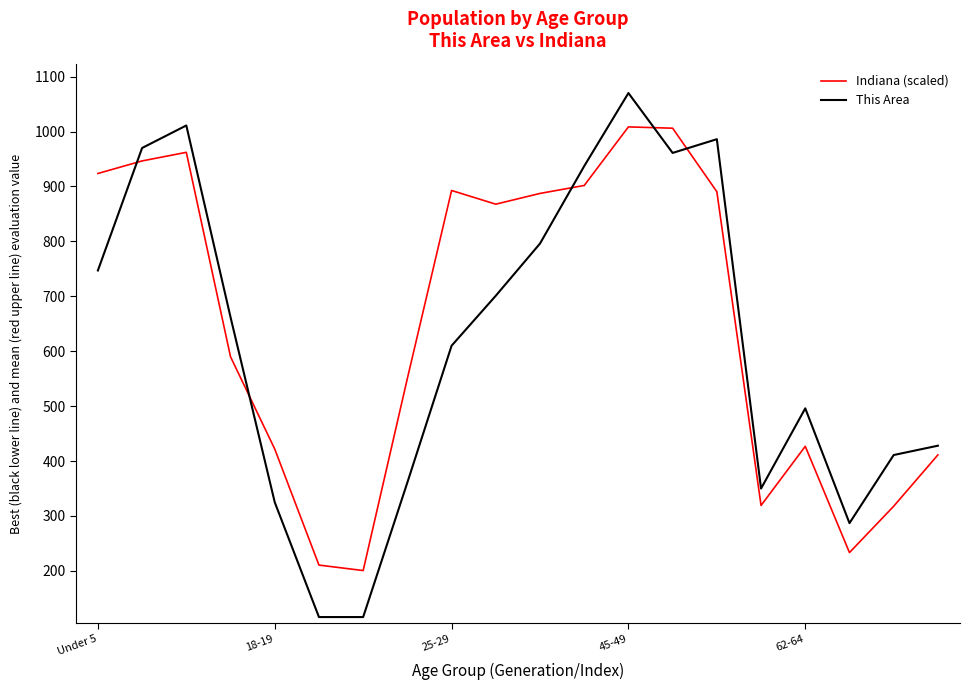

List the series in order of their peak value, highest first.

This Area, Indiana (scaled)